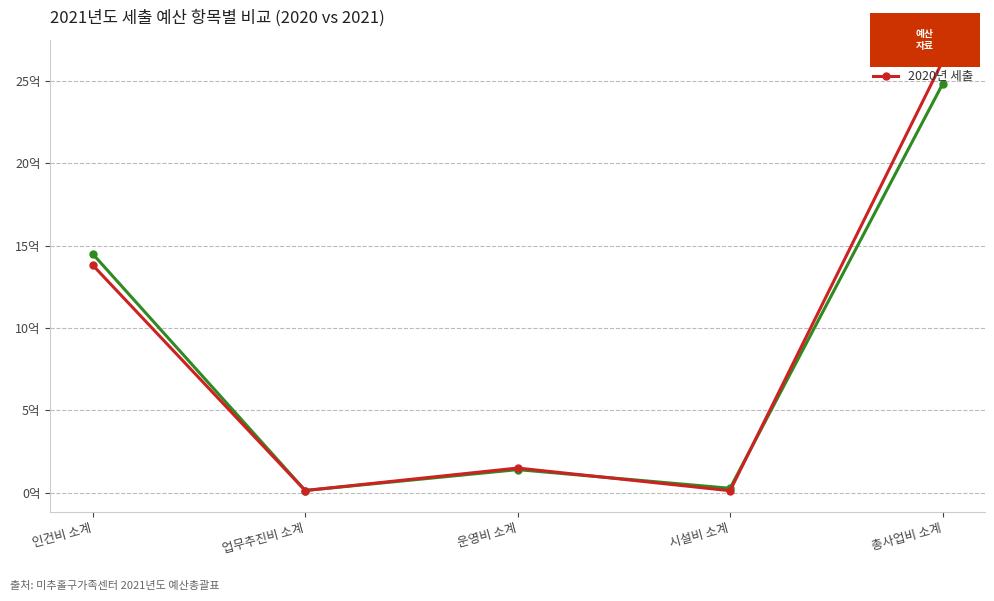

True or false: 2021년 세출 has a value of 39532413 at 시설비 소계.

False